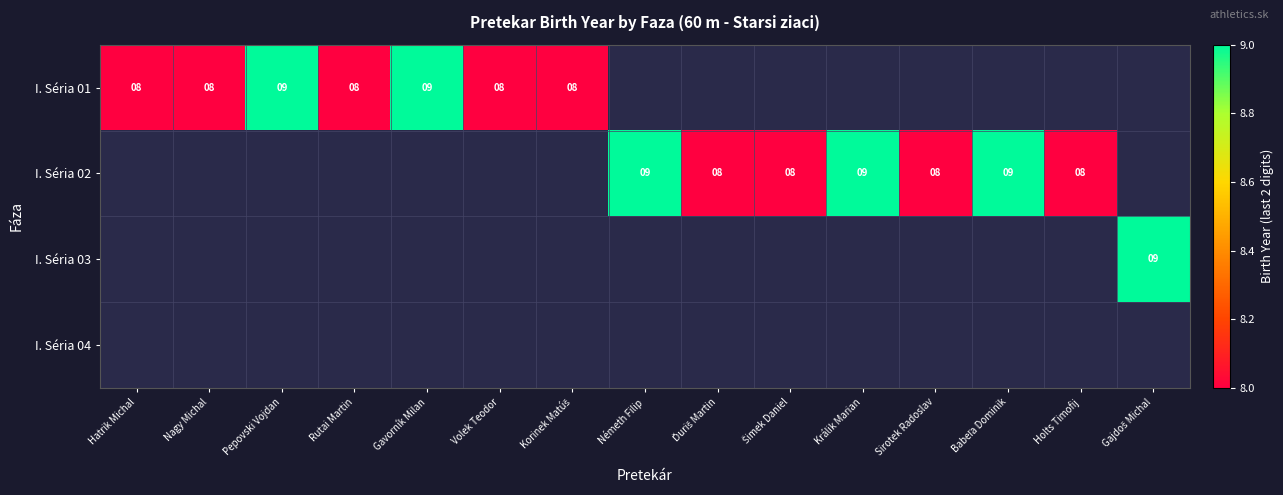

The value of I. Séria 01 at Gavorník Milan is 9. True or false?

True